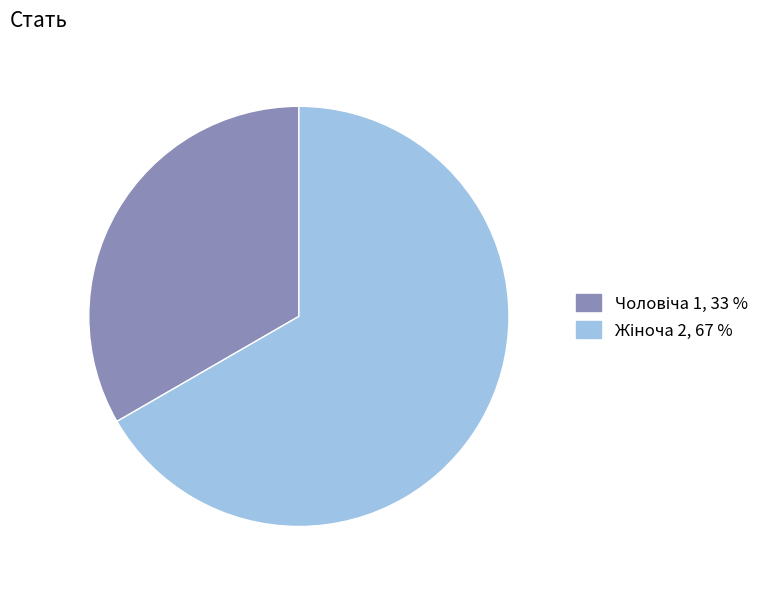

Does any single category account for the majority?

Yes